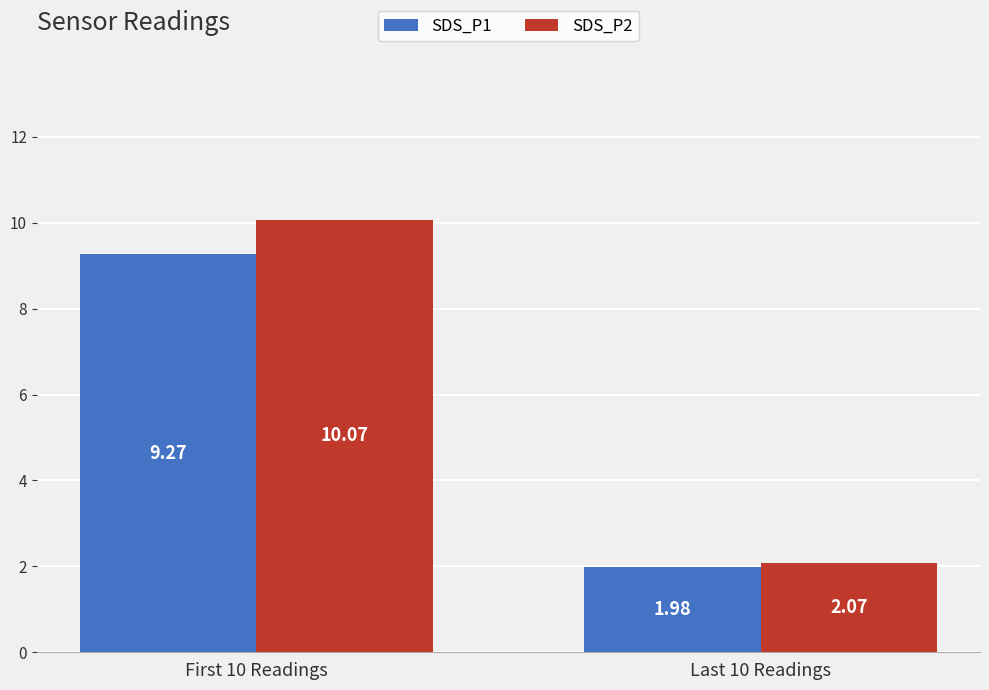

Rank the series by their maximum value, from highest to lowest.

SDS_P2, SDS_P1